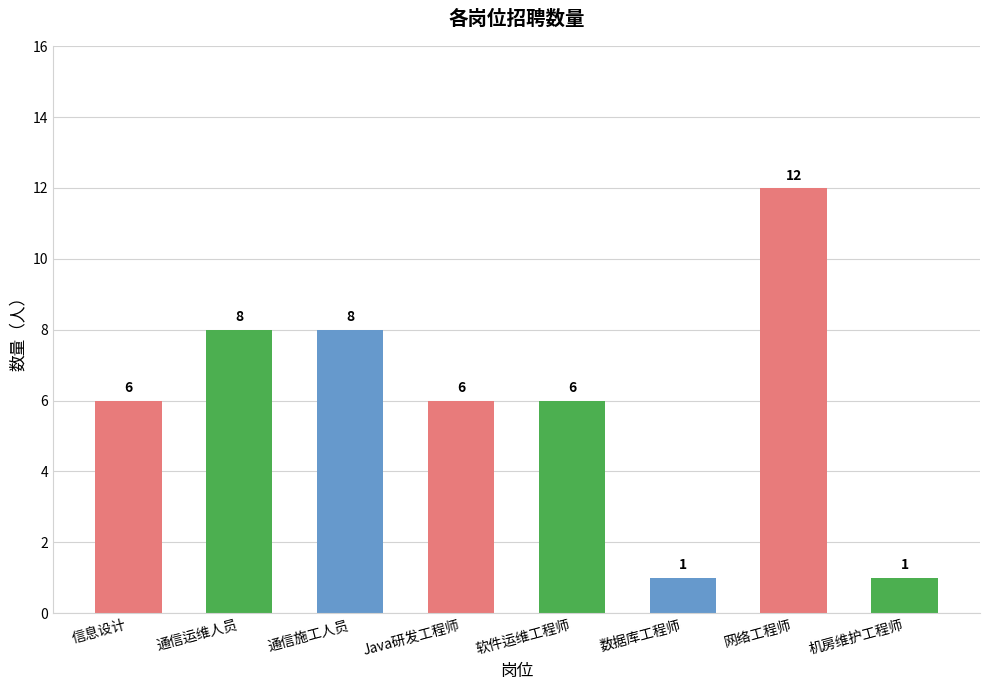

What is the label of the 6th bar from the left?

数据库工程师